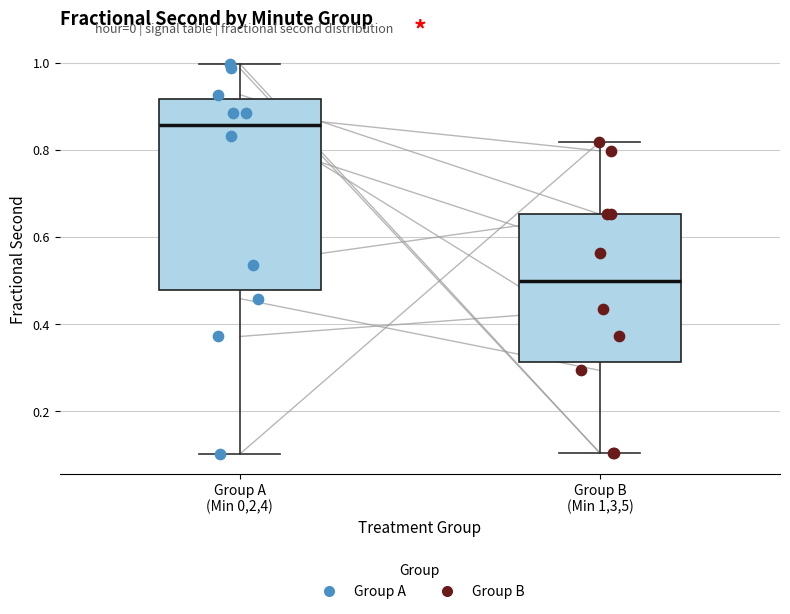

Reading left to right, transcribe this box plot: for each box, give where its median line is, the range the box spans, and where its two whiskers end, as read against the y-axis. The values are not printed on the chart, so give them approximately, as read against the axis.

Group A (Min 0,2,4): median 0.86, box 0.48 to 0.92, whiskers 0.10 to 1.00
Group B (Min 1,3,5): median 0.50, box 0.32 to 0.66, whiskers 0.10 to 0.82